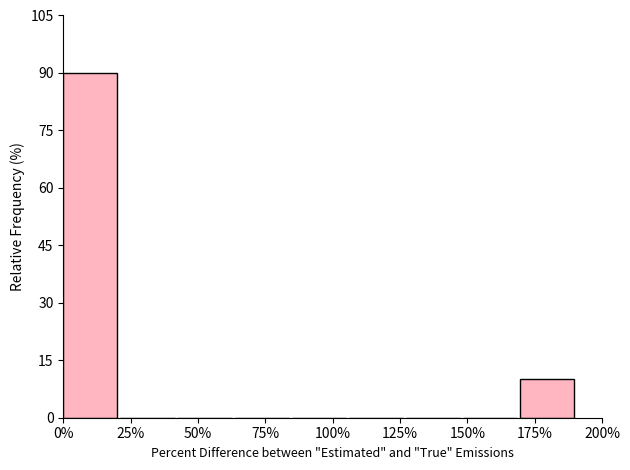

How tall is the bar that spans 170 to 190 on the x-axis? Neither the bar edges nor the heights are printed on the chart, so give them approximately, as read against the axes.

10